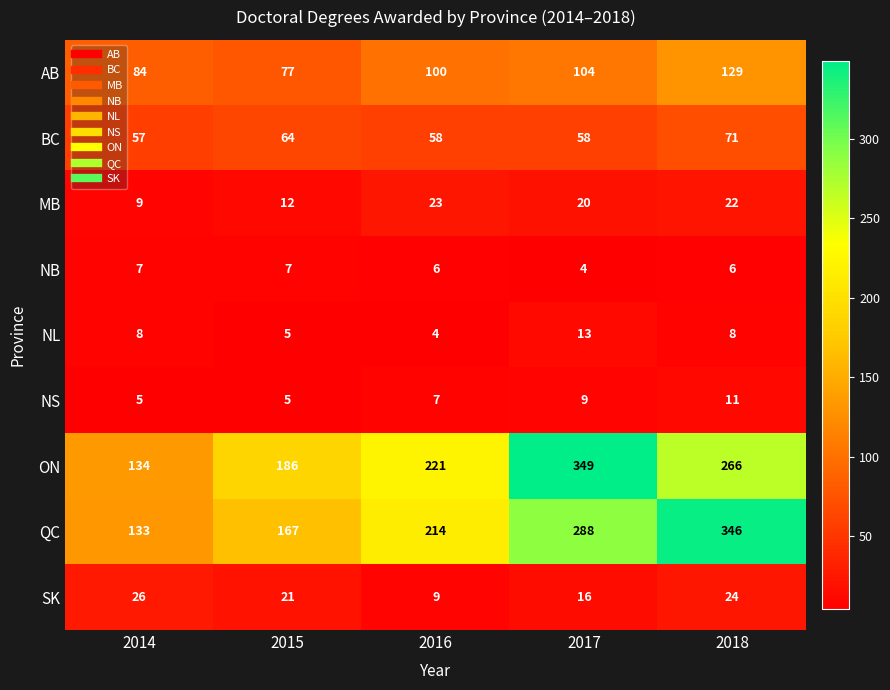

What is the smallest value displayed?

4